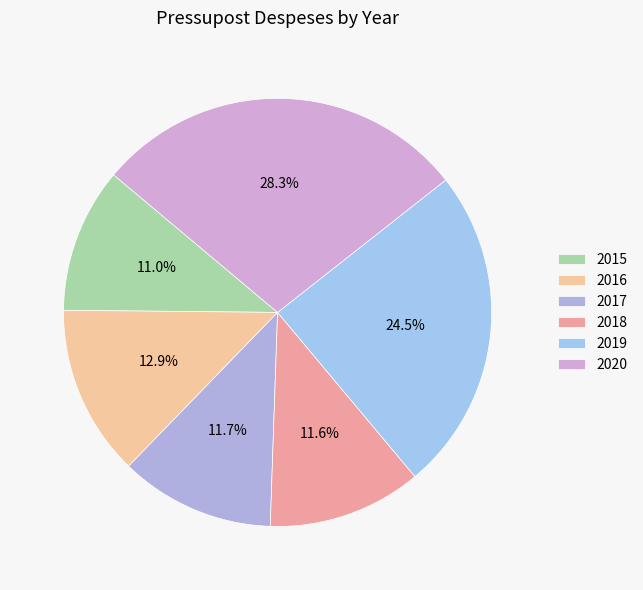

To the nearest percent, what is the combined percentage of 2019 and 2015?

35%